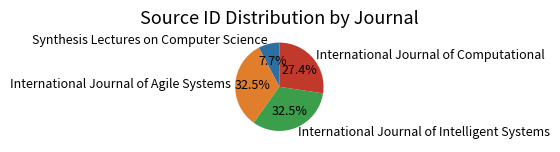

What percentage do International Journal of Computational and Synthesis Lectures on Computer Science together represent?

35.1%